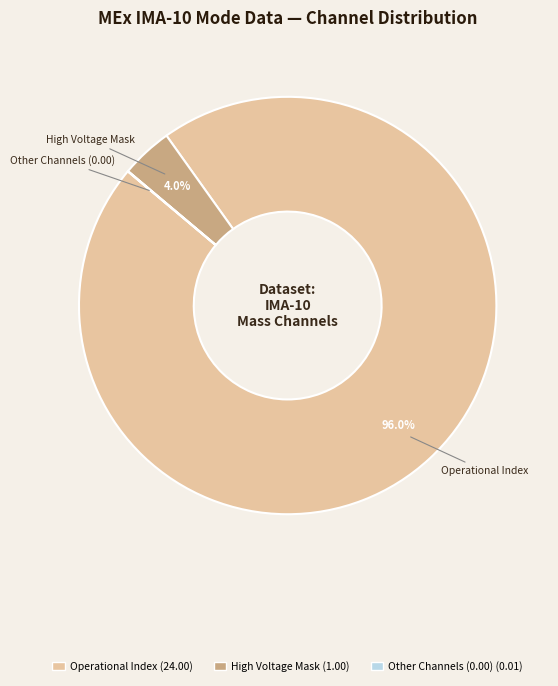

Is there a majority slice in this chart?

Yes